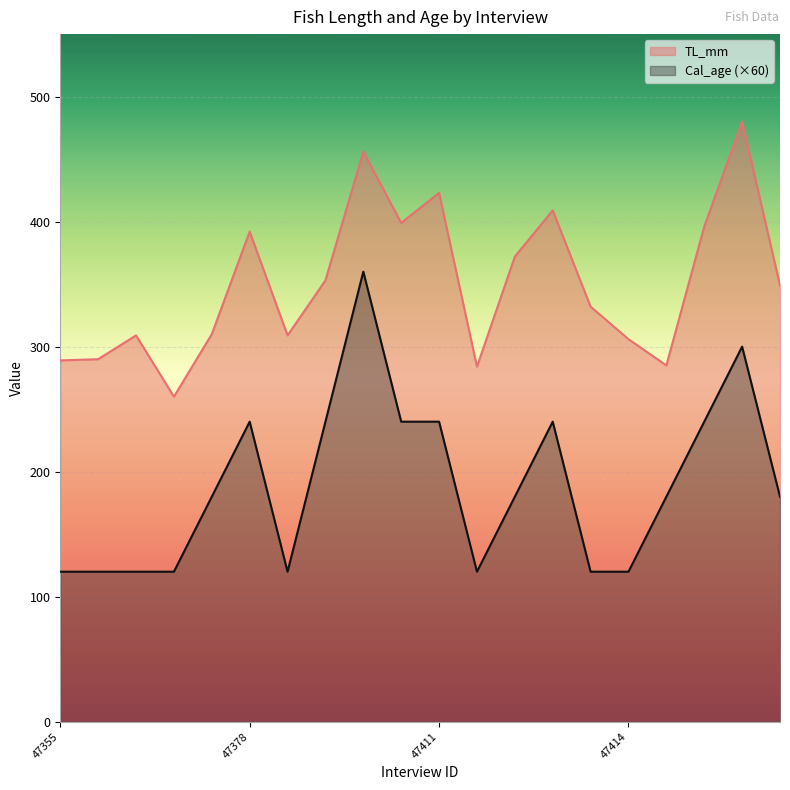

Reading left to right, what are all the values shown in this chart?

TL_mm: 289	290	309	260	310	392	309	353	456	399	423	284	372	409	332	306	285	396	480	349
Cal_age: 120	120	120	120	180	240	120	240	360	240	240	120	180	240	120	120	180	240	300	180